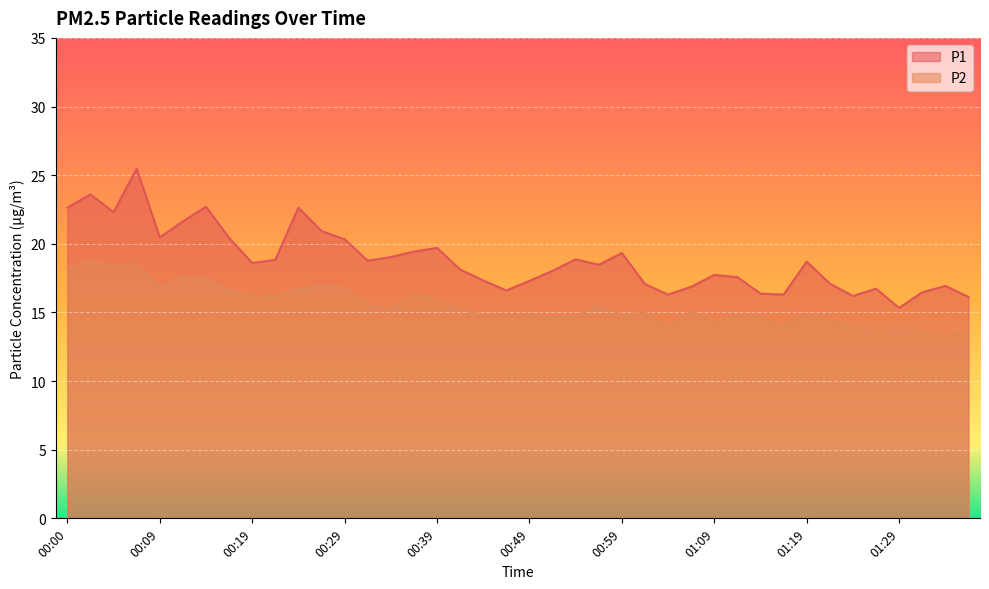

Reading right to left, list all the values displayed in this chart.

P1: 16.1	16.9	16.5	15.3	16.7	16.2	17.1	18.7	16.3	16.4	17.6	17.7	16.9	16.3	17.1	19.3	18.5	18.9	18.0	17.3	16.6	17.3	18.1	19.7	19.4	19.0	18.8	20.3	20.9	22.6	18.8	18.6	20.4	22.7	21.6	20.5	25.5	22.3	23.6	22.6
P2: 13.6	13.3	13.7	13.7	13.7	14.1	14.4	14.8	14.1	14.7	14.8	14.2	15.1	14.0	15.0	14.8	15.5	14.7	14.7	14.8	14.8	14.8	15.3	16.0	16.2	15.2	15.6	16.8	16.9	16.7	16.1	16.3	16.6	17.5	17.6	16.7	18.4	18.3	18.8	18.2